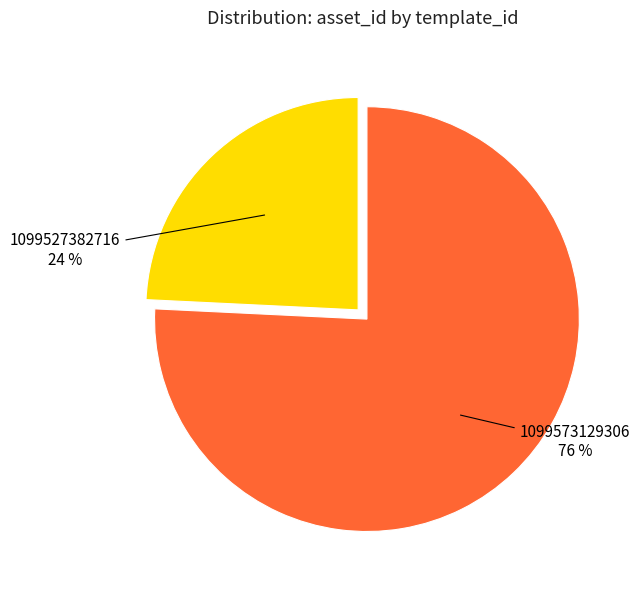

To the nearest percent, what is the average slice percentage?

50%